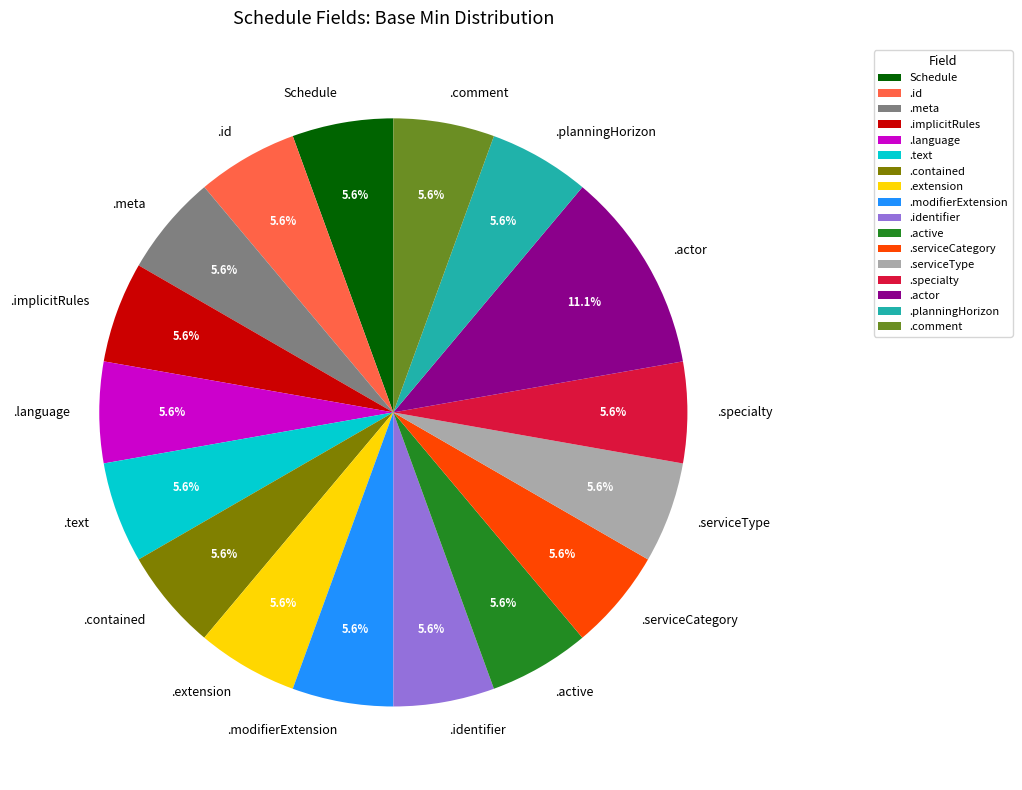

What is the largest slice in the pie chart?

.actor